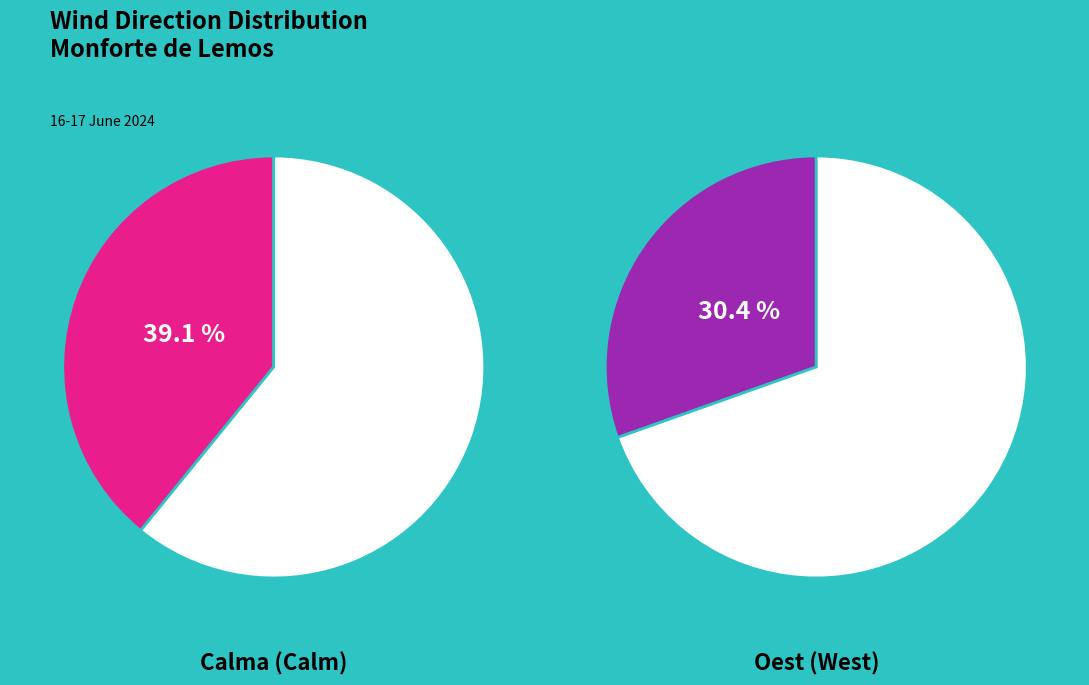

What is the largest slice in the pie chart?

Calma